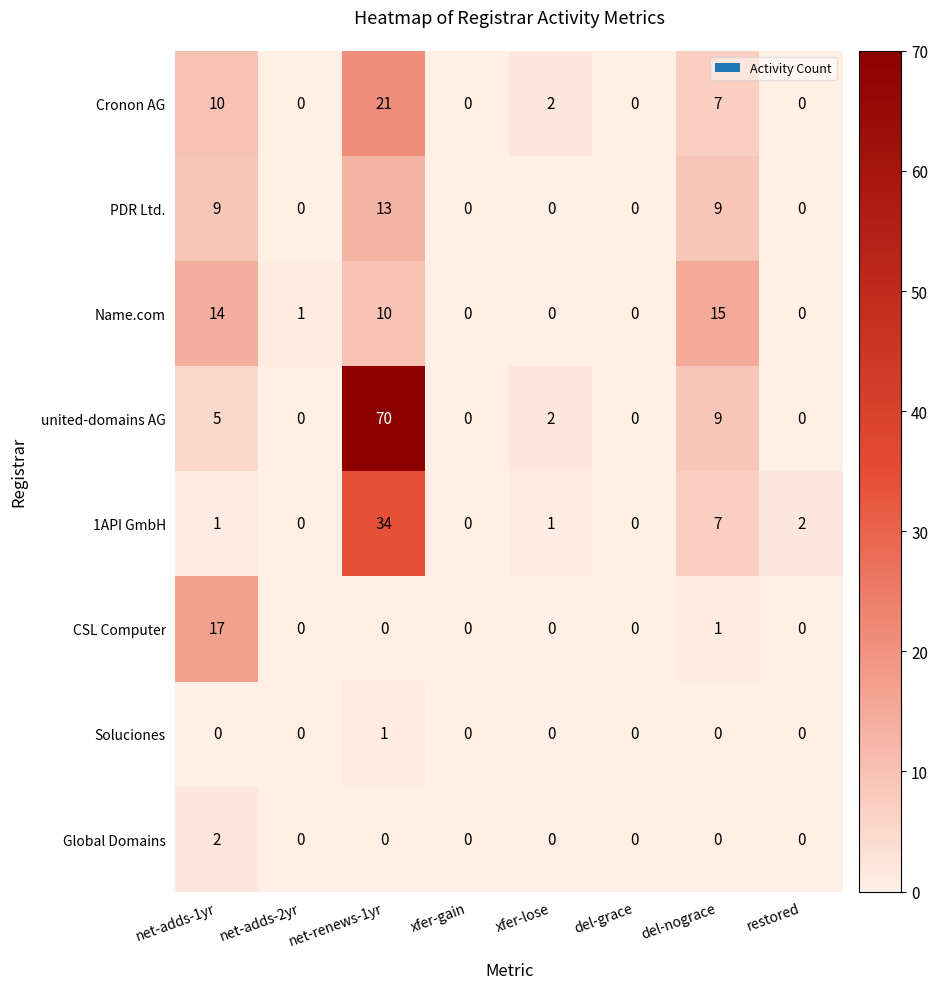

What is the difference between the maximum and minimum values in the 1API GmbH series?

34